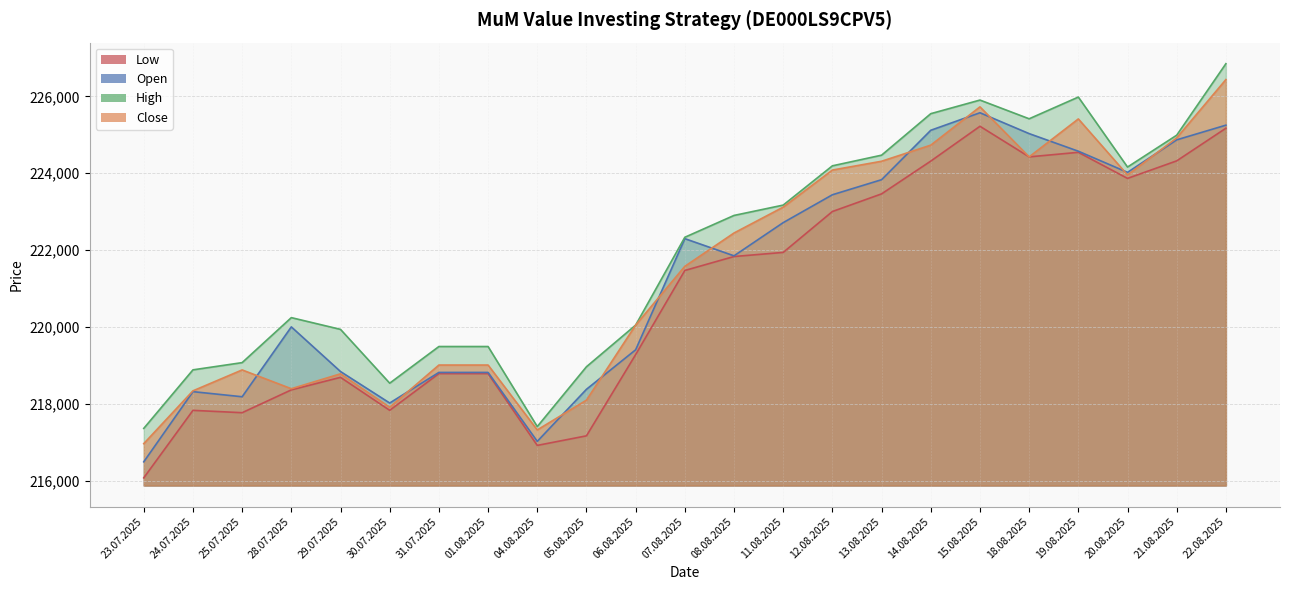

True or false: Low has more than 2 interior local peaks.

True